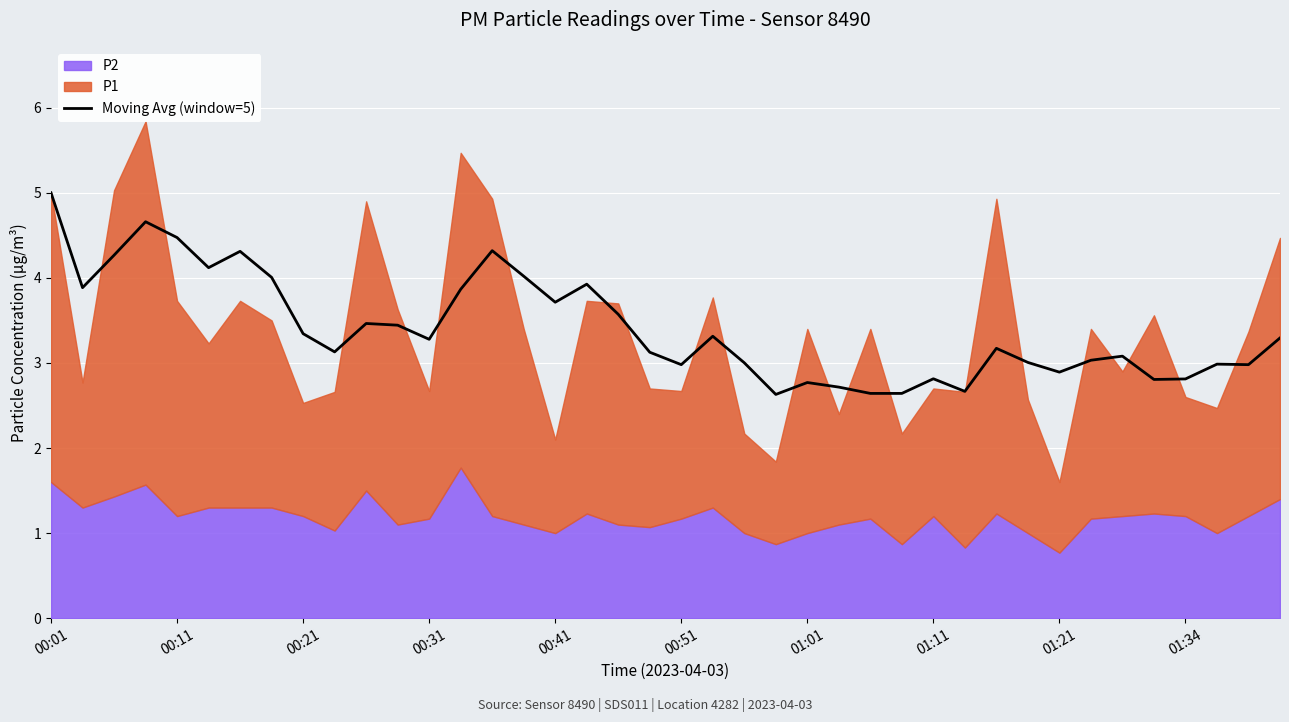

At which label does Moving Avg (window=5) reach its peak?

00:01